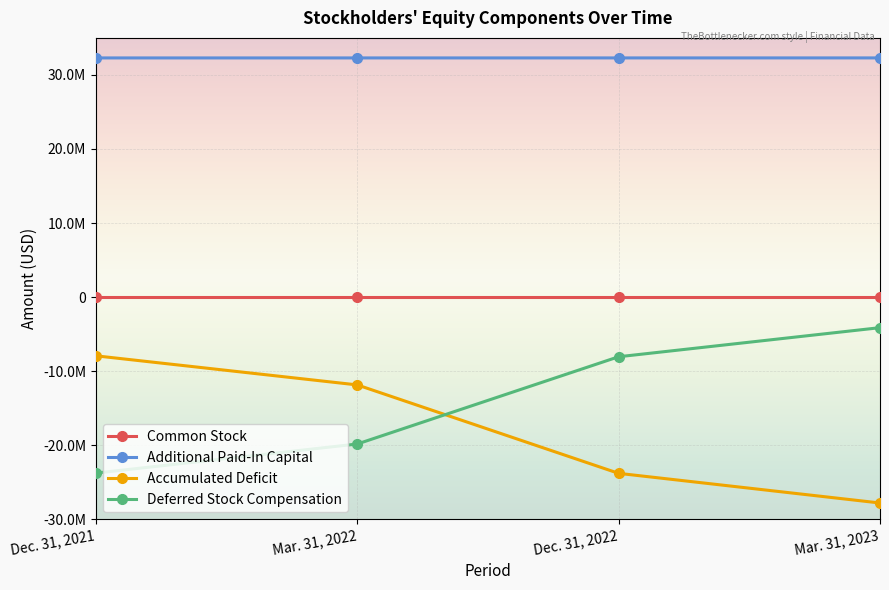

Which category has the lowest value across all series?

Mar. 31, 2023